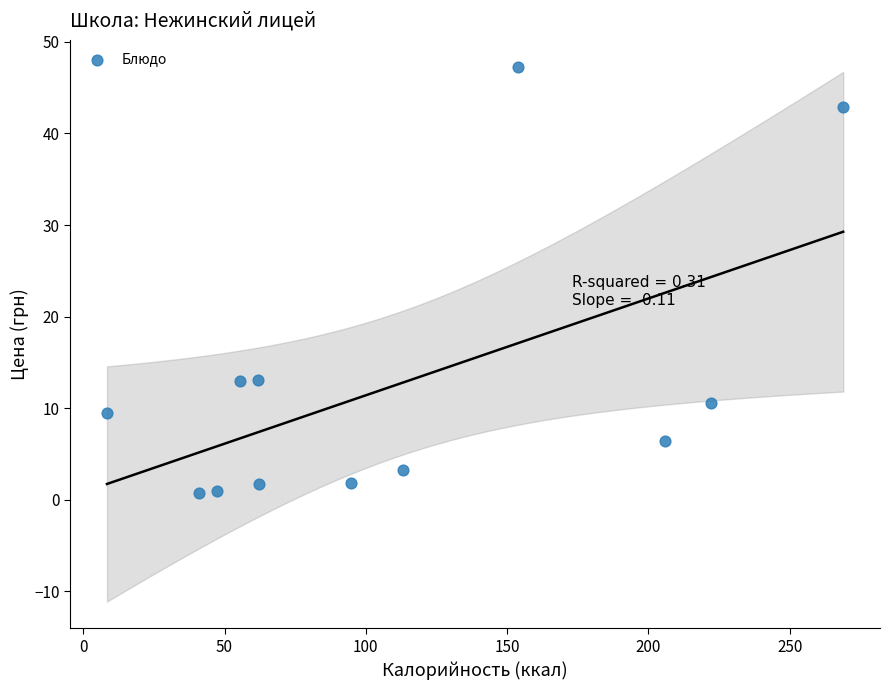

What is the average Y value?

12.6